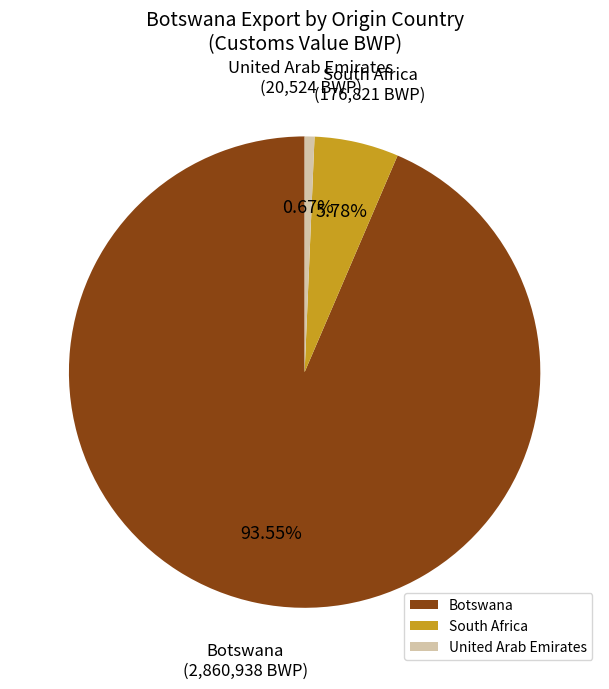

Rank the categories by value from highest to lowest.

Botswana, South Africa, United Arab Emirates